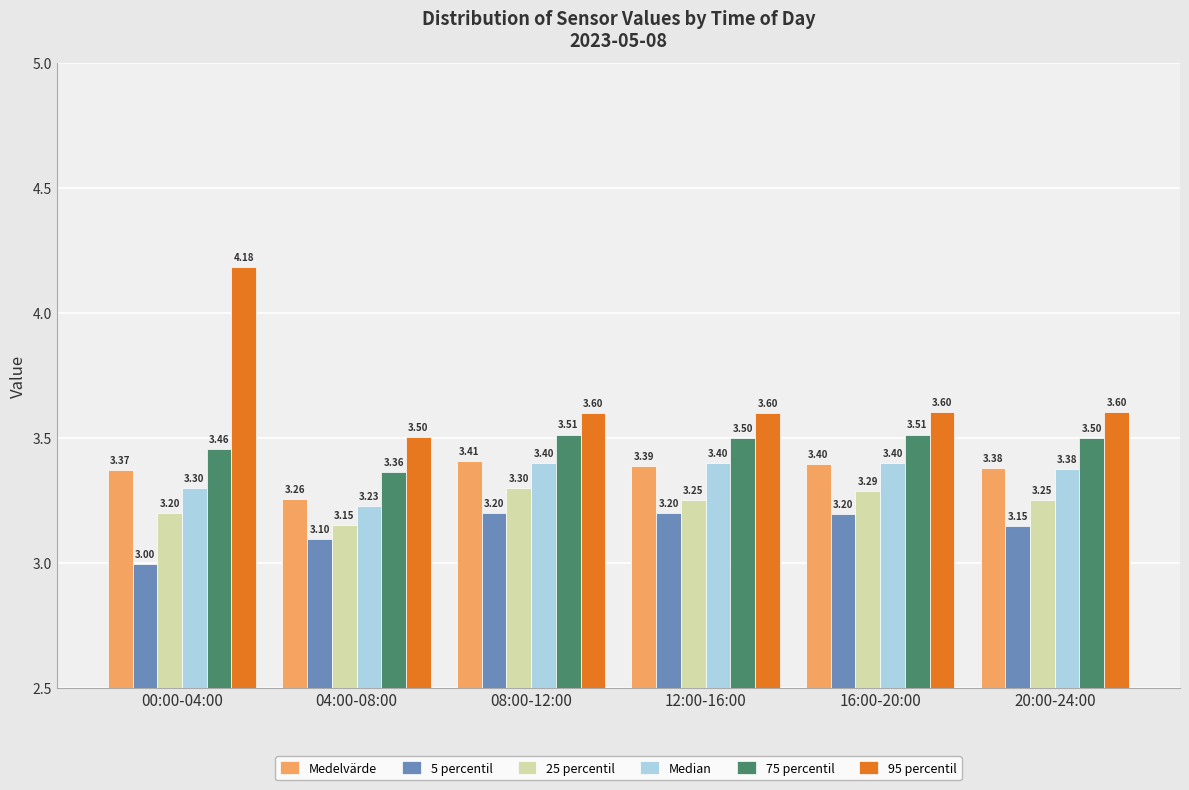

What is the difference between the maximum and minimum values in the 95 percentil series?

0.7